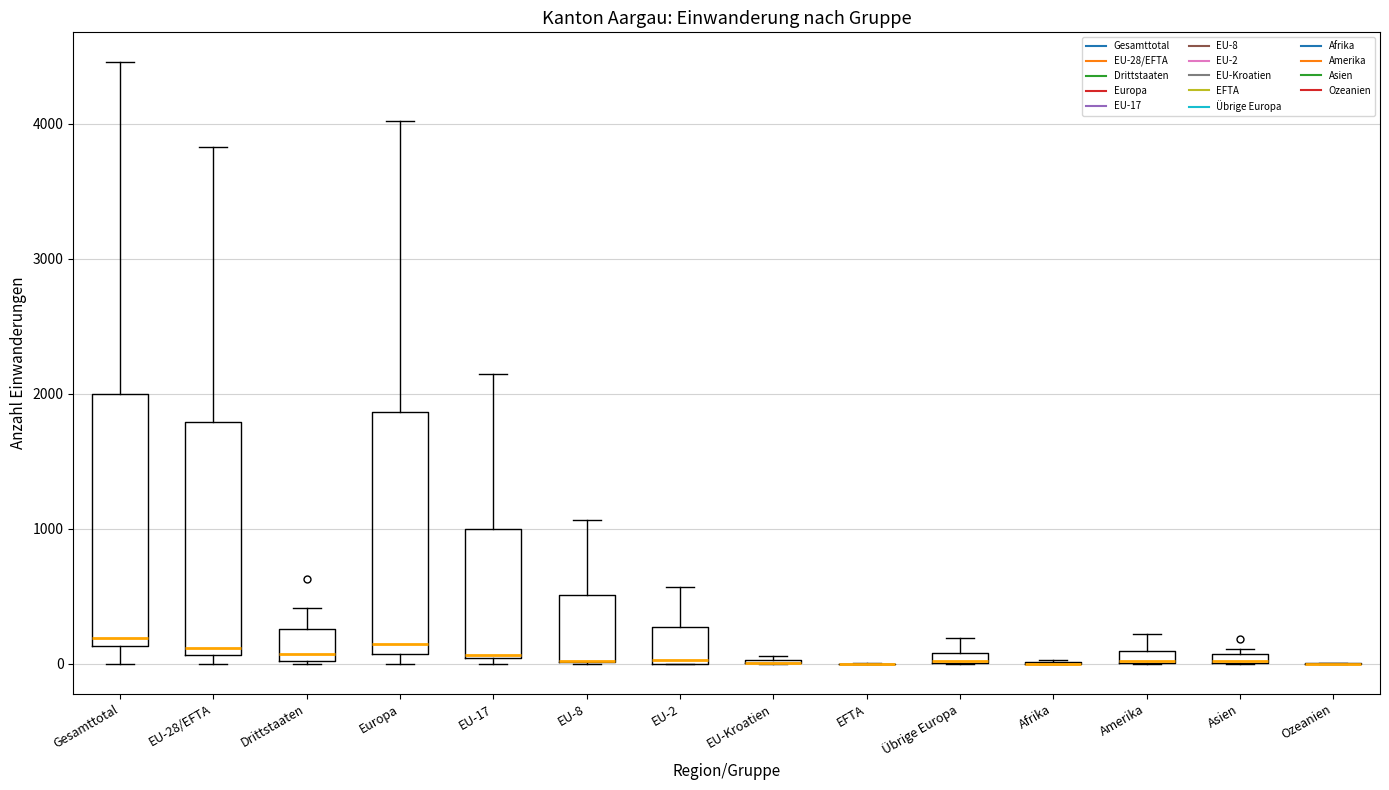

Where is the lower edge of the box for Amerika on the y-axis? The values are not printed on the chart, so give them approximately, as read against the axis.

0